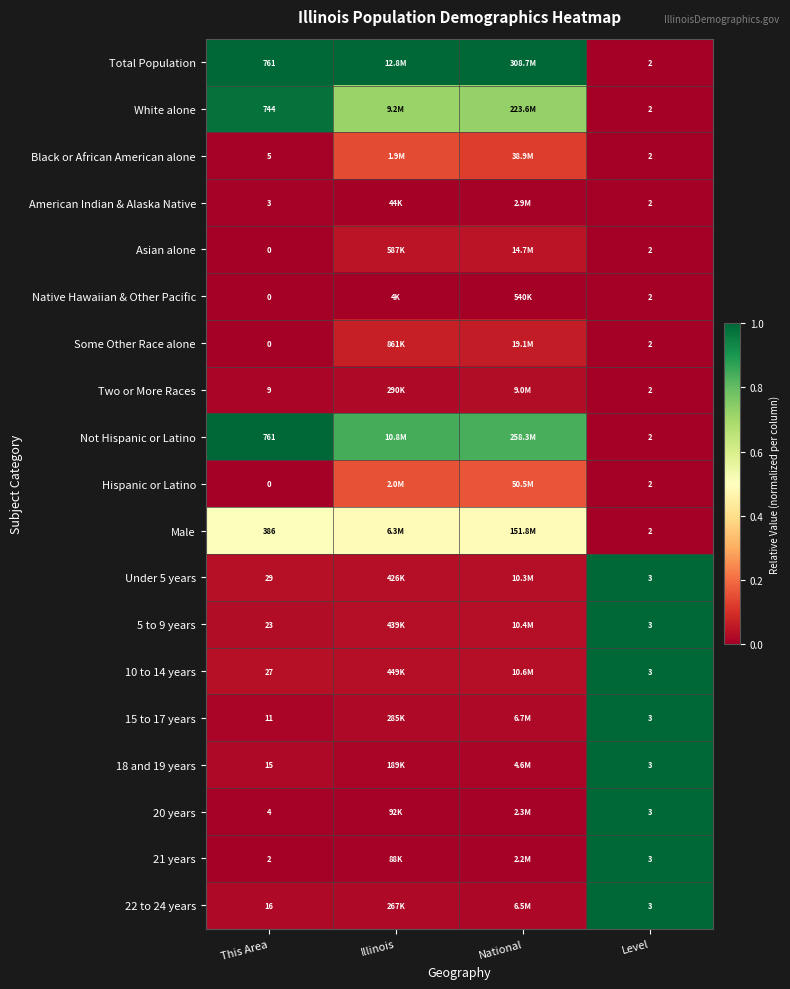

How many series are shown in this chart?

19